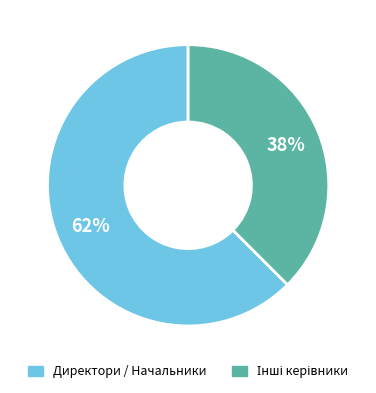

To the nearest percent, what is the average slice percentage?

50%